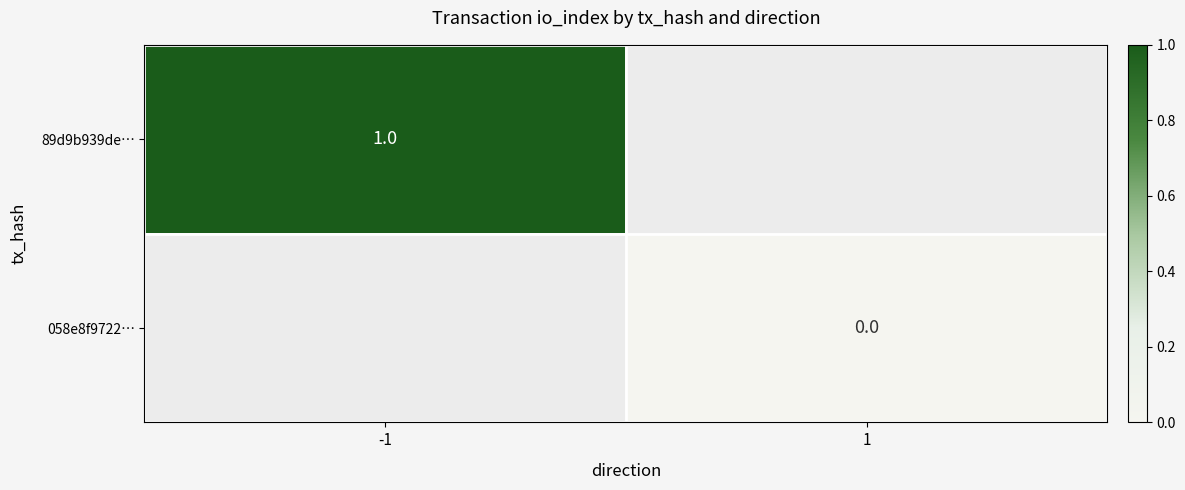

True or false: 89d9b939de… has a value of 2 at -1.

False